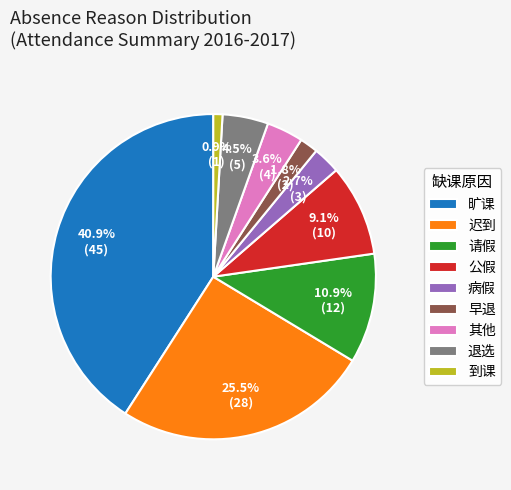

True or false: 公假 accounts for 20% of the total.

False